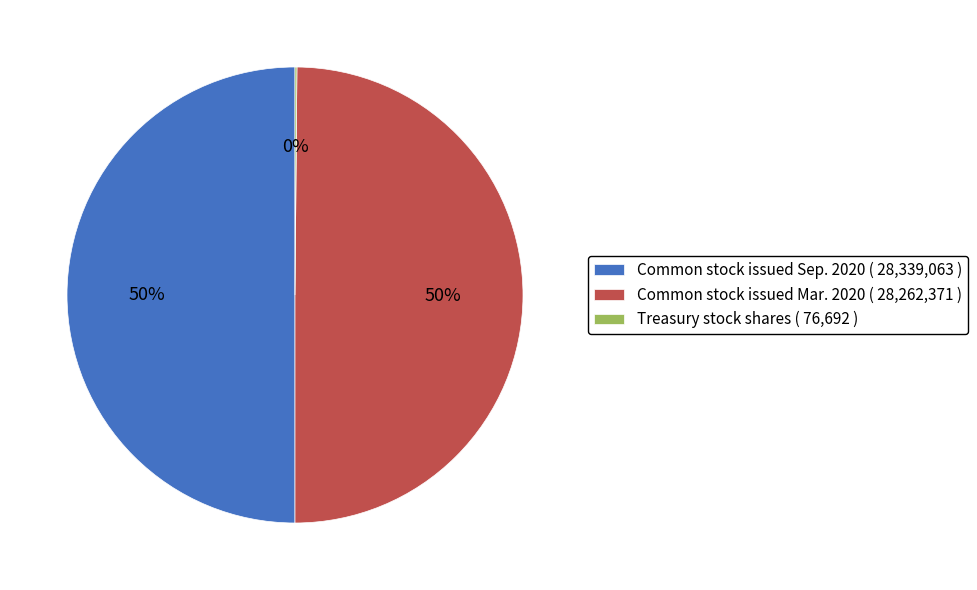

Combined, do Common stock issued Sep. 2020 ( 28,339,063 ) and Common stock issued Mar. 2020 ( 28,262,371 ) account for over 50%?

Yes